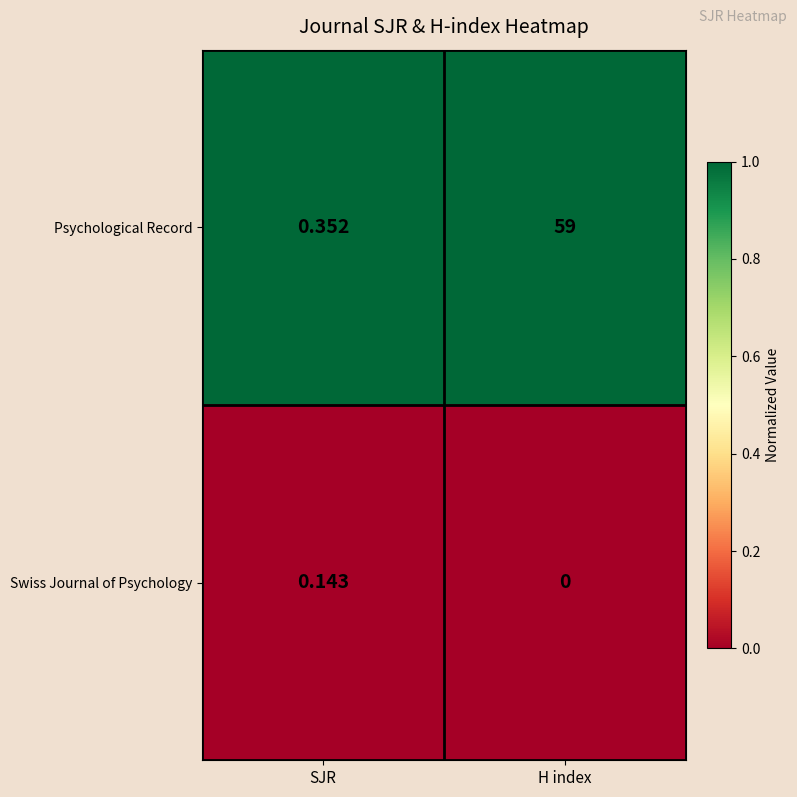

Which series has the largest total across all categories?

Psychological Record